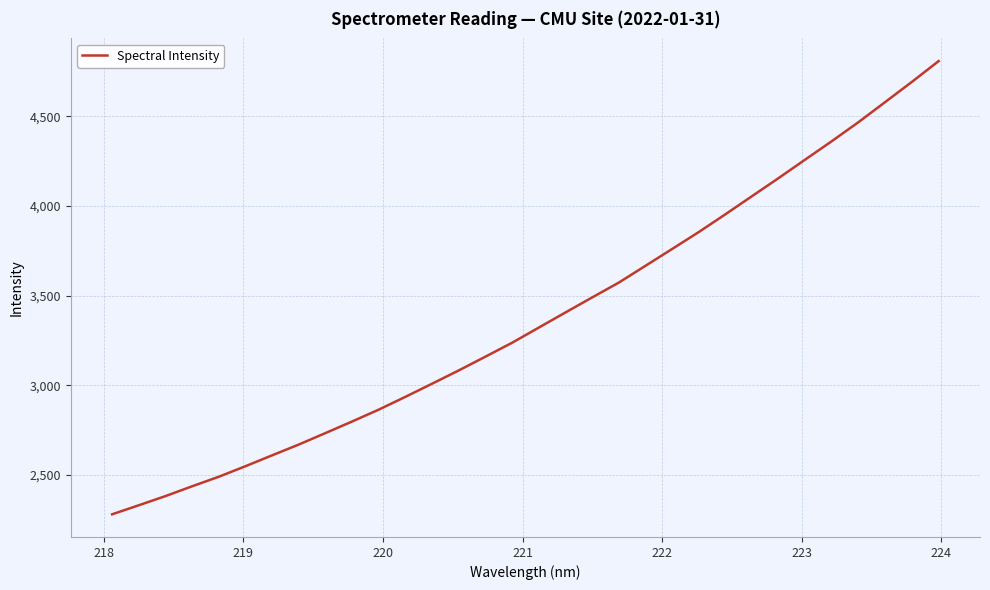

What is the smallest value displayed?

2279.8